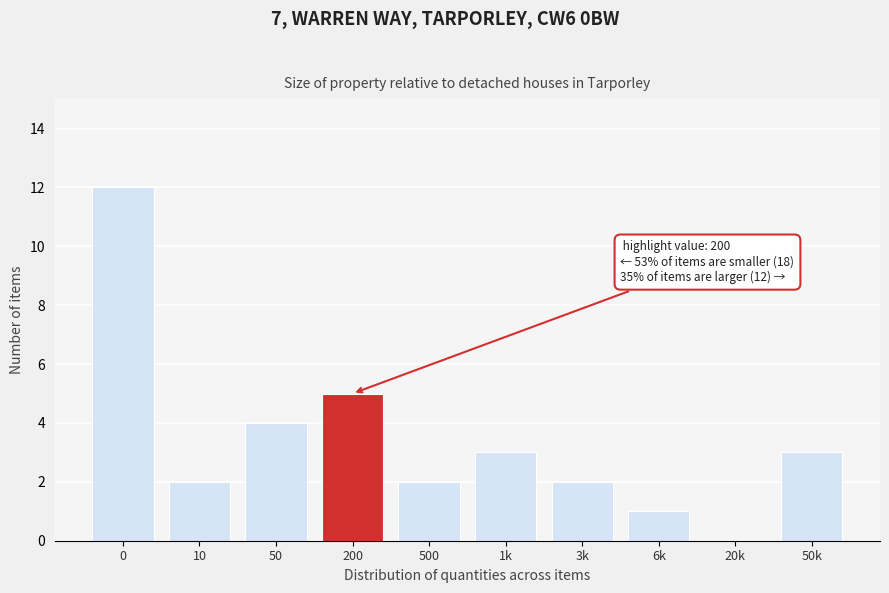

Reading left to right, transcribe all the data shown in this chart.

0=12	10=2	50=4	200=5	500=2	1k=3	3k=2	6k=1	20k=0	50k=3